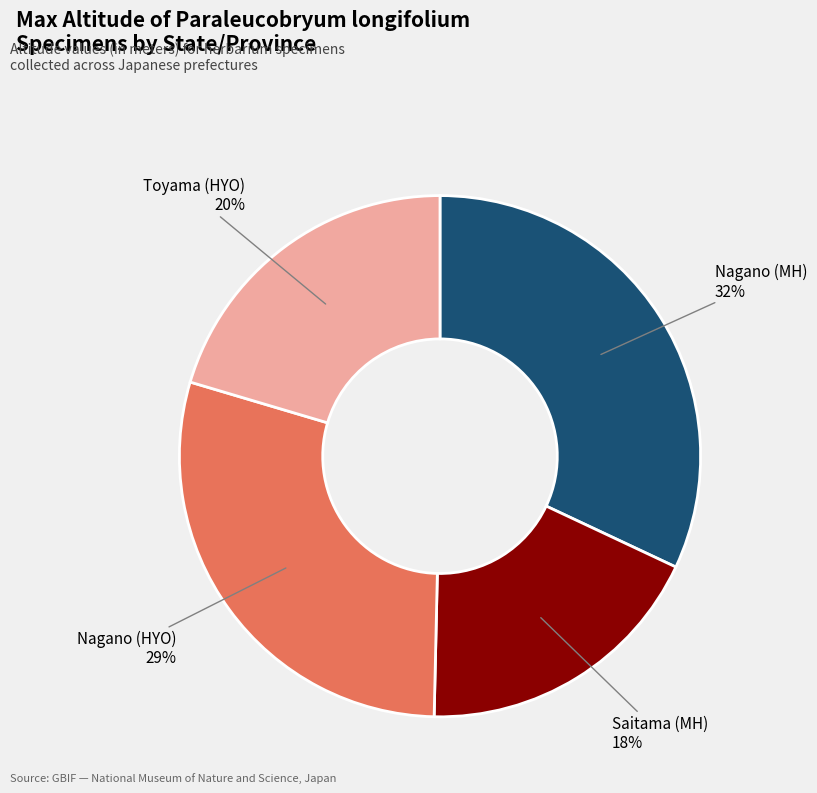

Is it true that Toyama (HYO) is 20% of the pie?

True